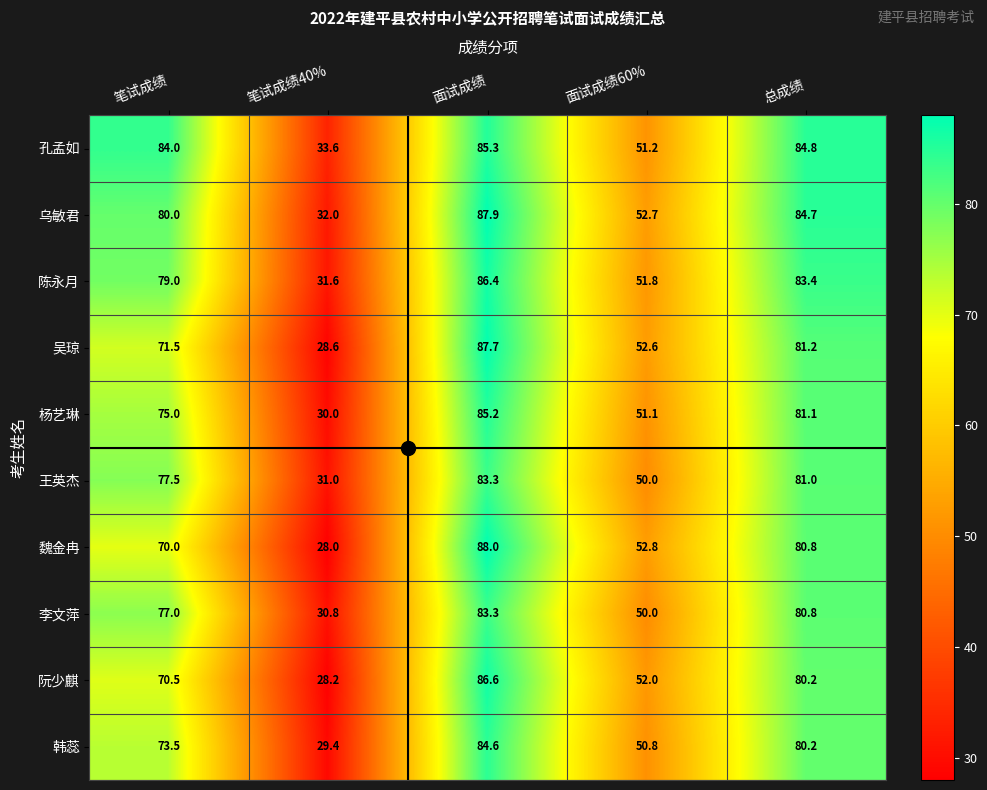

Which series has the largest total across all categories?

孔孟如